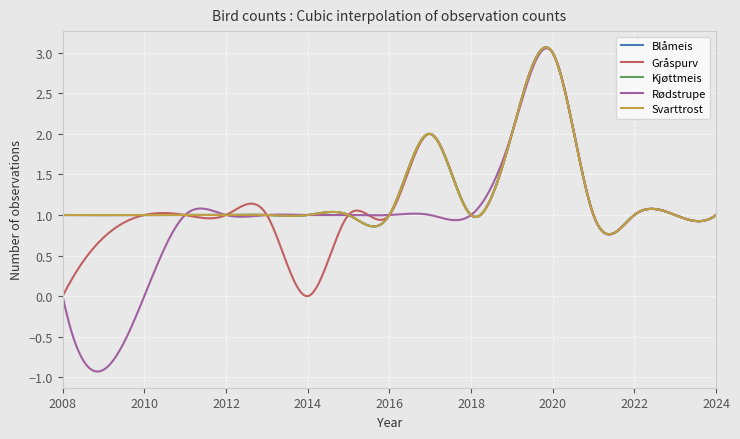

At how many categories does at least one series exceed 2?

1